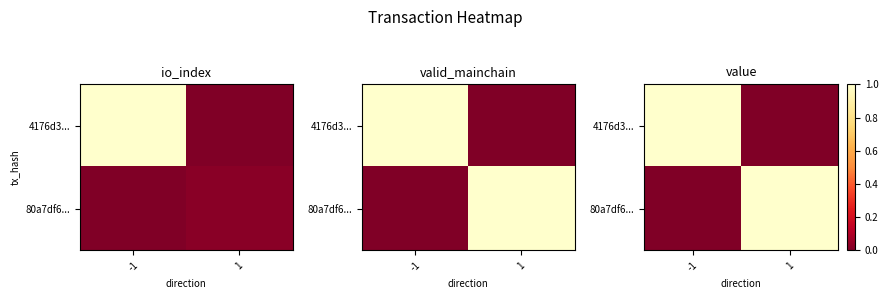

Count the 4176d3... values in the range 0 to 1.

2